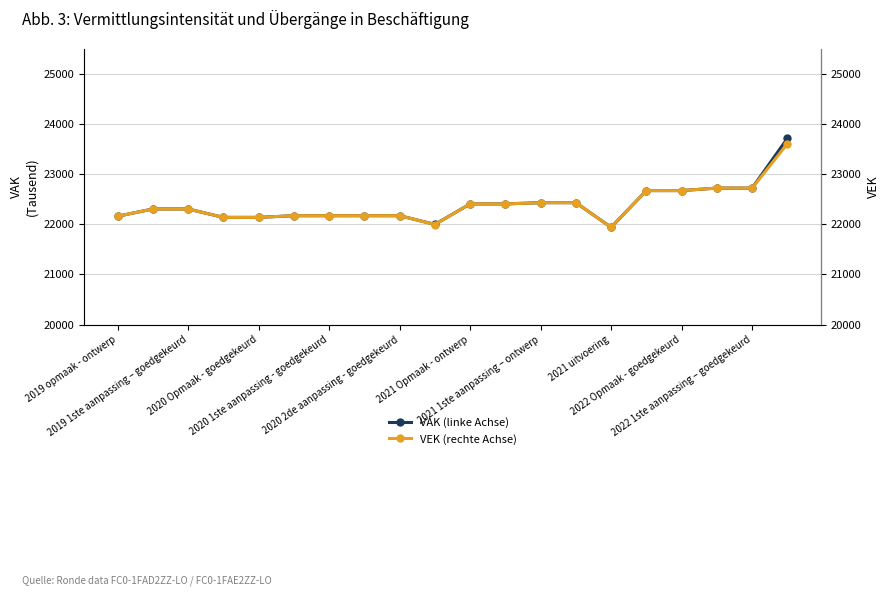

Which has a higher value, 12 or 13?

12